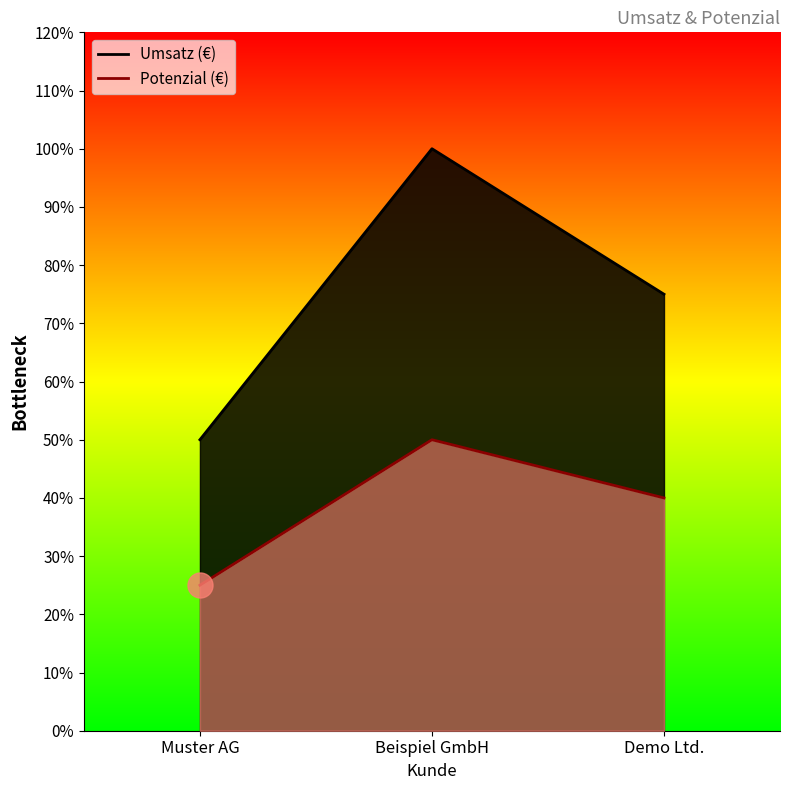

What is the difference between the Umsatz (€) values at Muster AG and Demo Ltd.?

5000